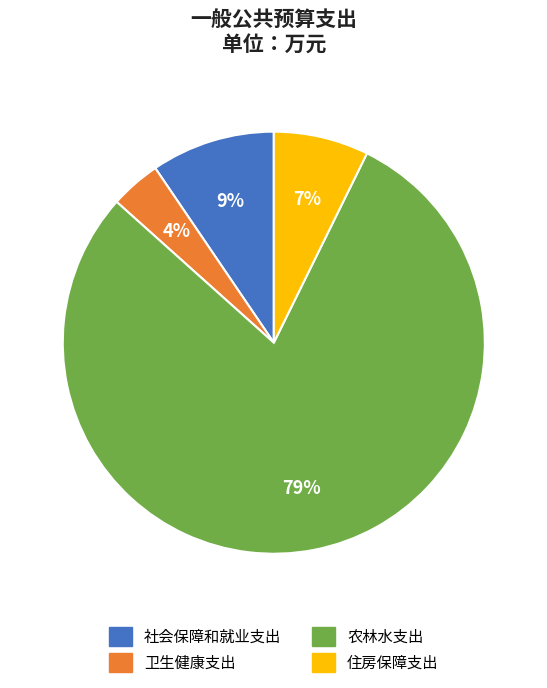

Combined, do 农林水支出 and 社会保障和就业支出 account for over 50%?

Yes